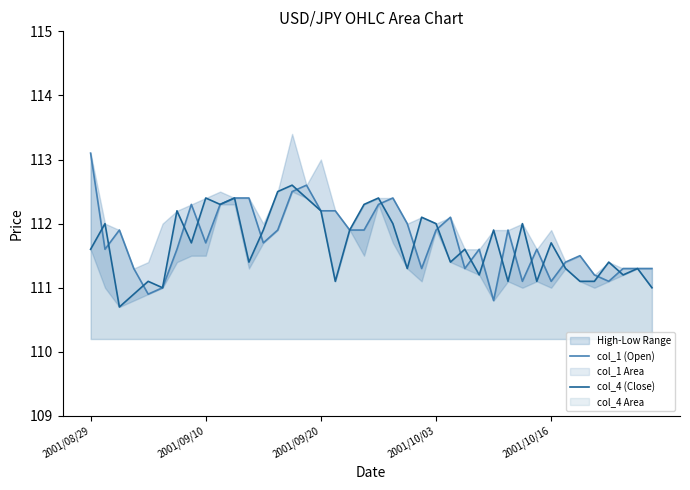

What is the maximum value for col_1 (Open)?

113.1